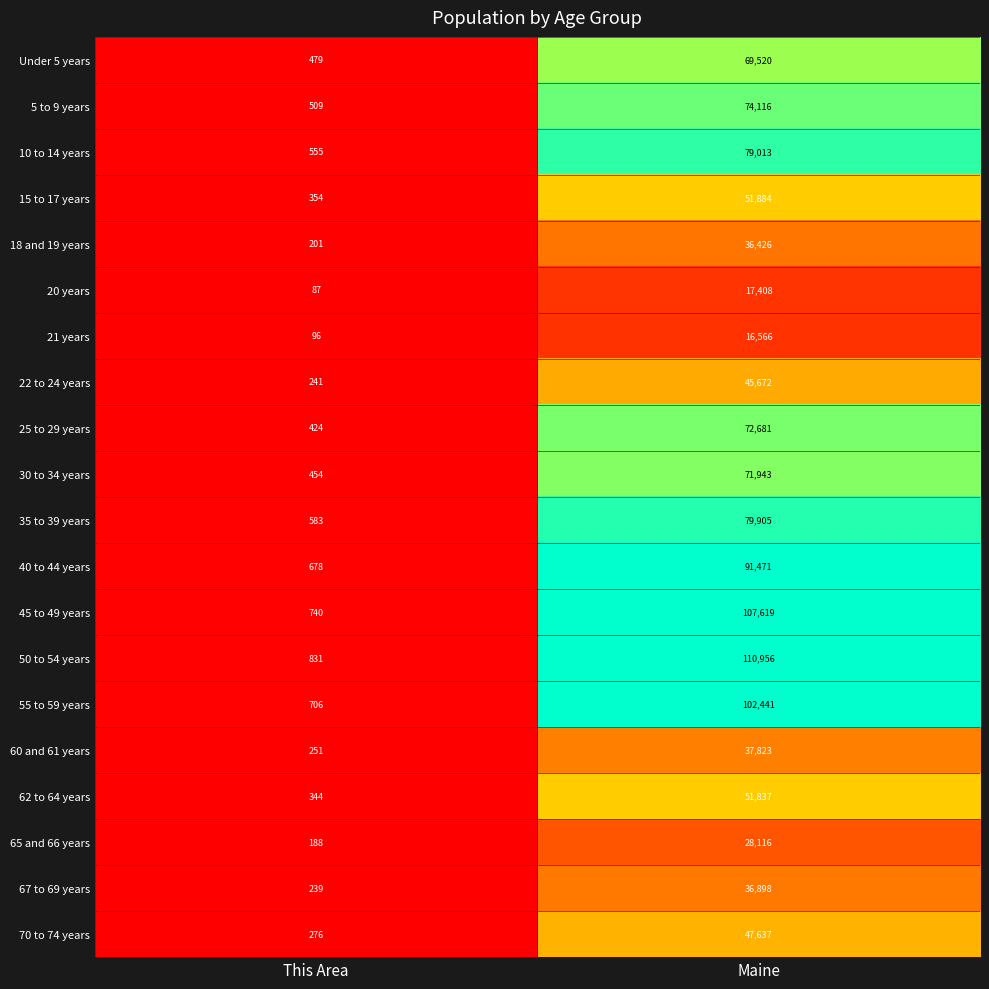

At This Area, list the series in order from largest to smallest.

50 to 54 years, 45 to 49 years, 55 to 59 years, 40 to 44 years, 35 to 39 years, 10 to 14 years, 5 to 9 years, Under 5 years, 30 to 34 years, 25 to 29 years, 15 to 17 years, 62 to 64 years, 70 to 74 years, 60 and 61 years, 22 to 24 years, 67 to 69 years, 18 and 19 years, 65 and 66 years, 21 years, 20 years